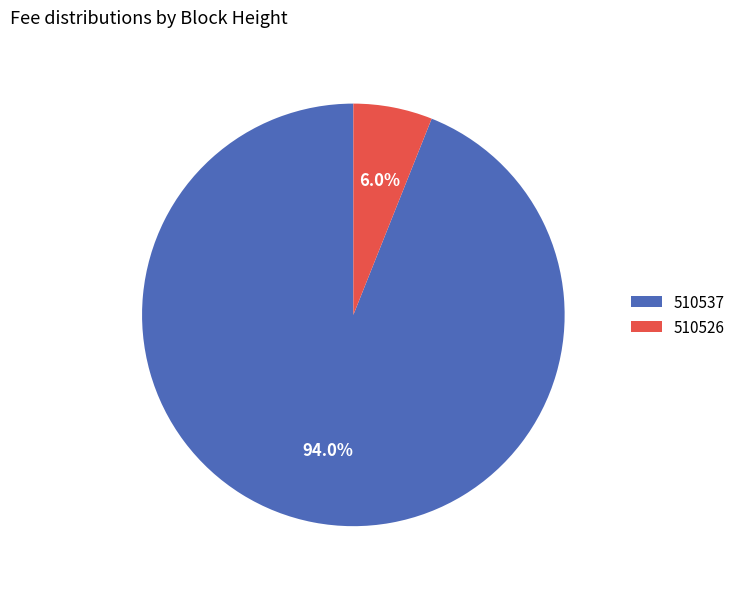

True or false: 510526 accounts for 6% of the total.

True